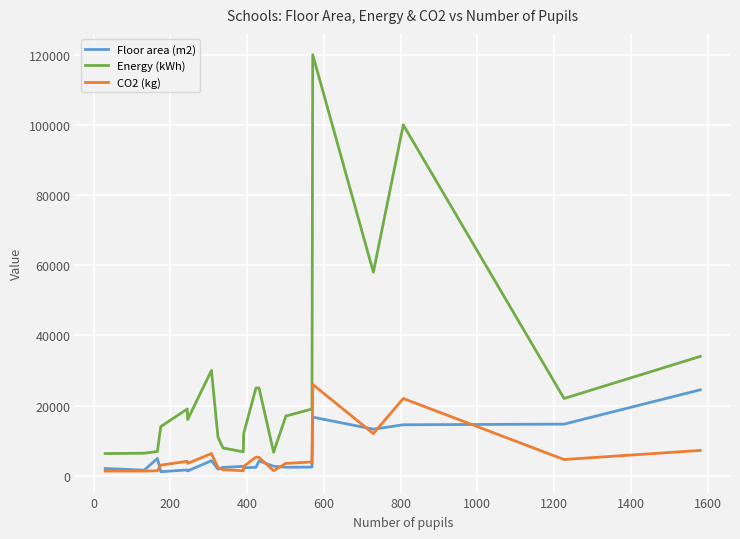

Which series has the largest range (max minus min)?

Energy (kWh)